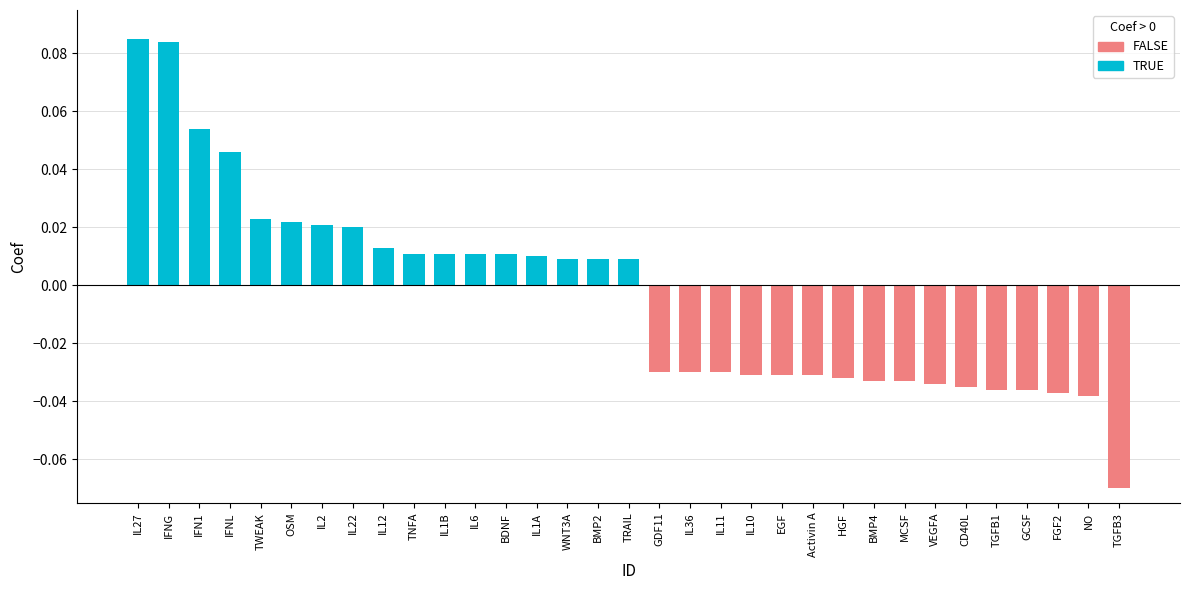

The chart shows a value of 0.1 at IFNG. True or false?

True